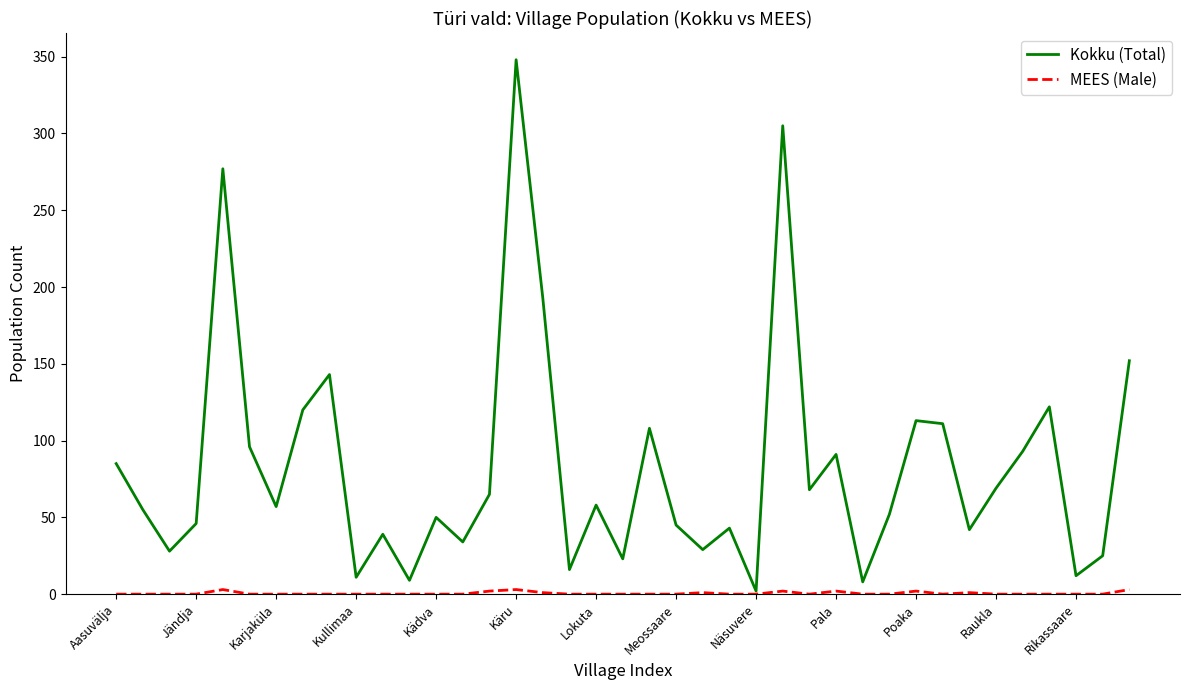

Which series has the largest total across all categories?

Kokku (Total)